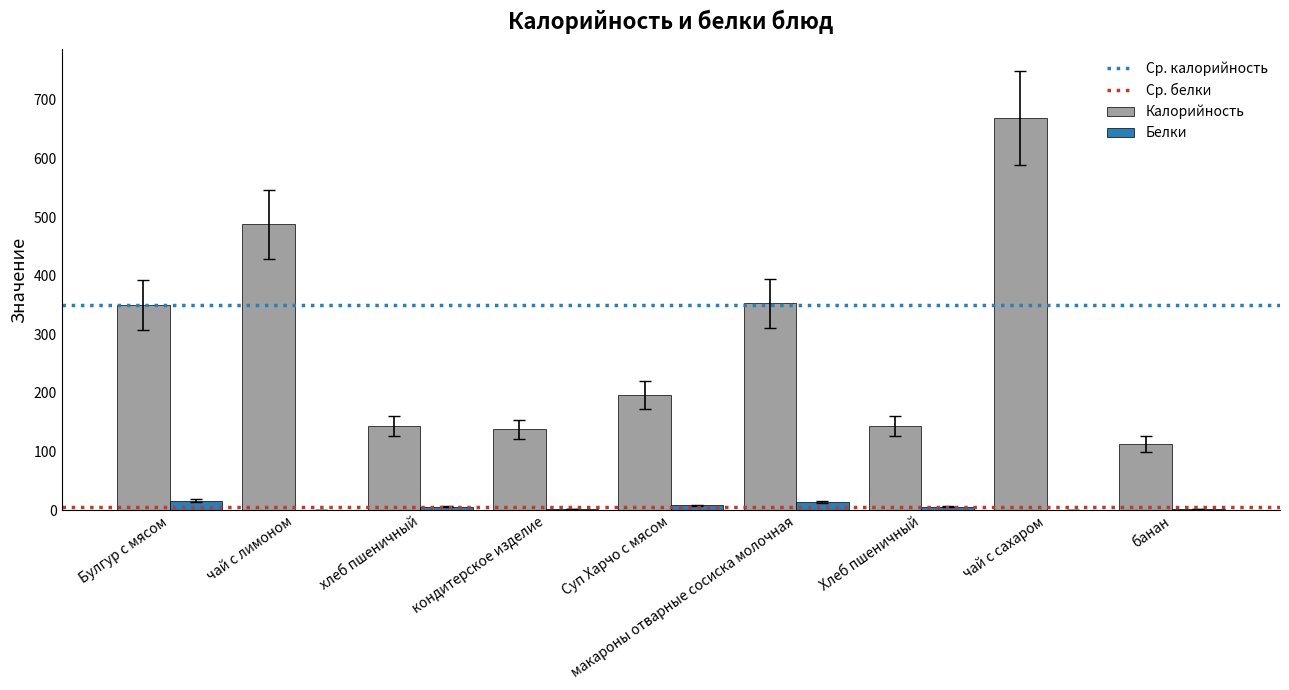

What is the sum of the Белки values at хлеб пшеничный and Суп Харчо с мясом?

14.1